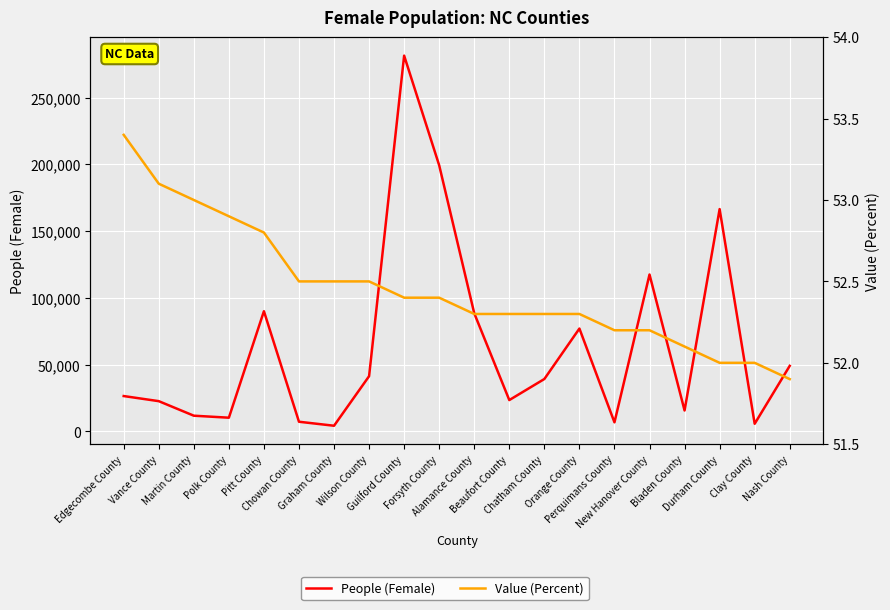

What is the average value of the Value (Percent) series?

52.5